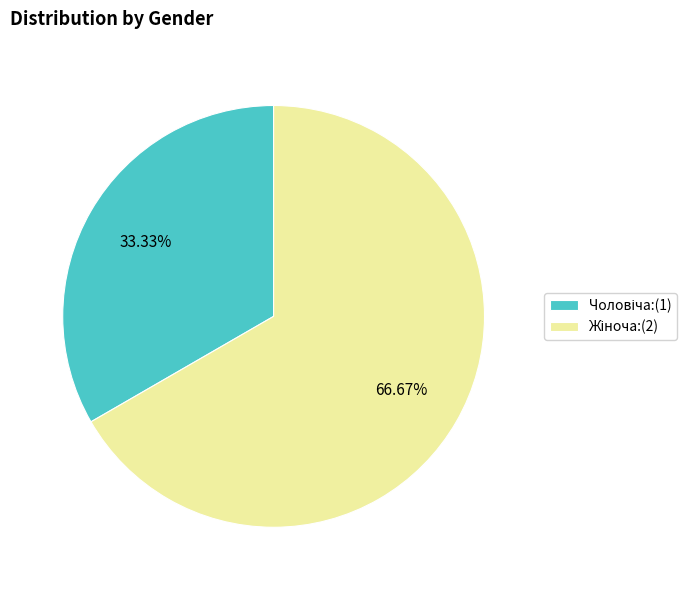

Does any single category account for the majority?

Yes